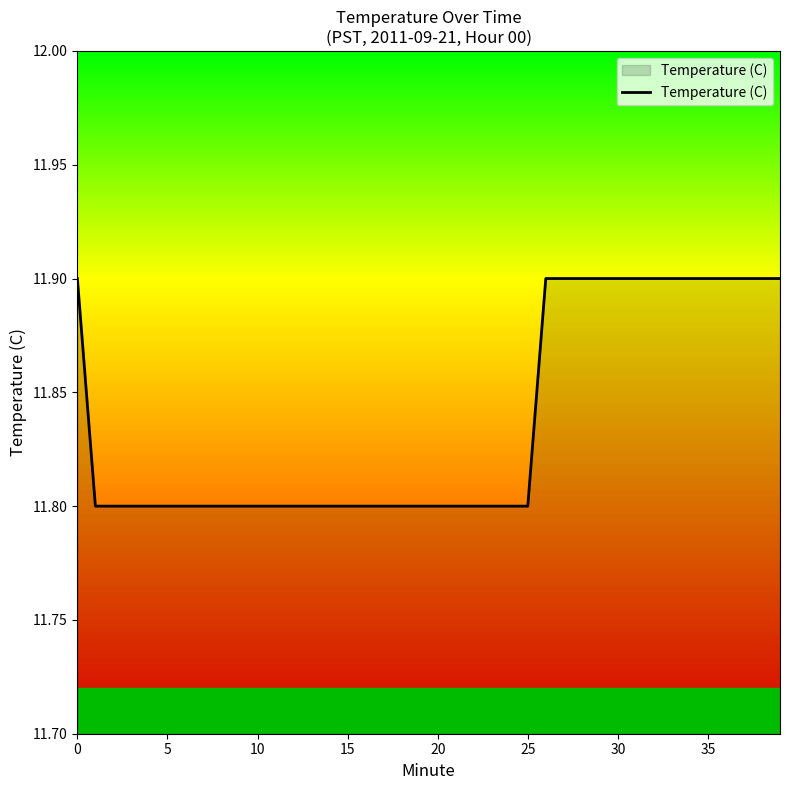

What is the difference between the maximum and minimum values?

0.1